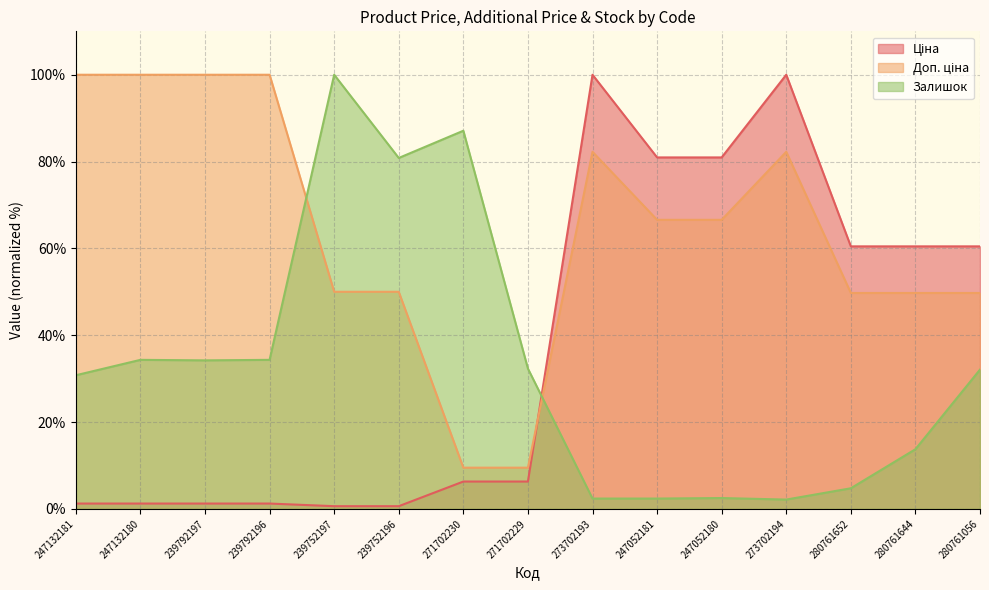

What is the sum of the Залишок values at 273702193 and 280761056?

34.4